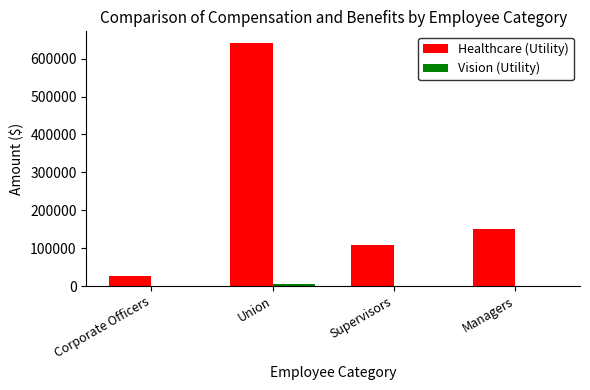

What value does the Healthcare (Utility) series have at Corporate Officers?

26245.7